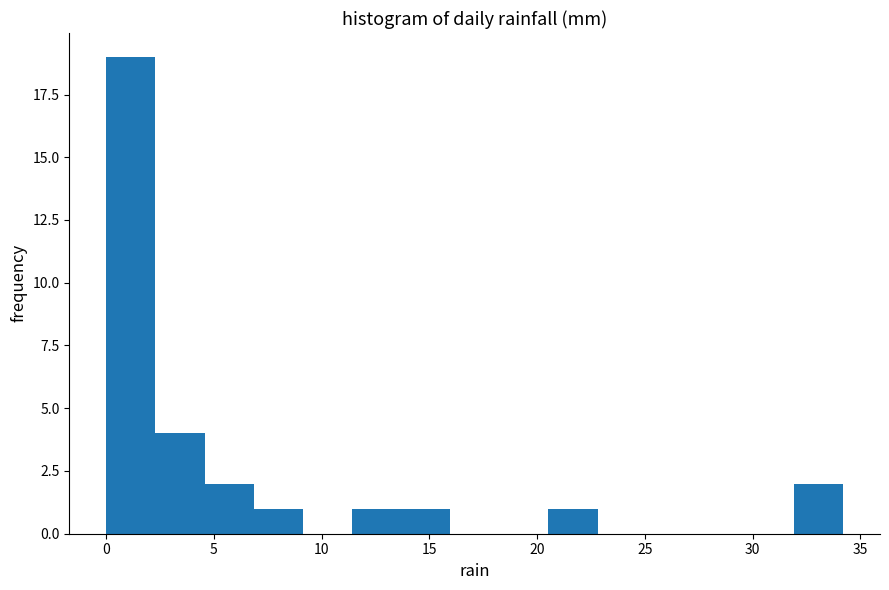

How tall is the bar that spans 7.0 to 9.0 on the x-axis? Neither the bar edges nor the heights are printed on the chart, so give them approximately, as read against the axes.

1